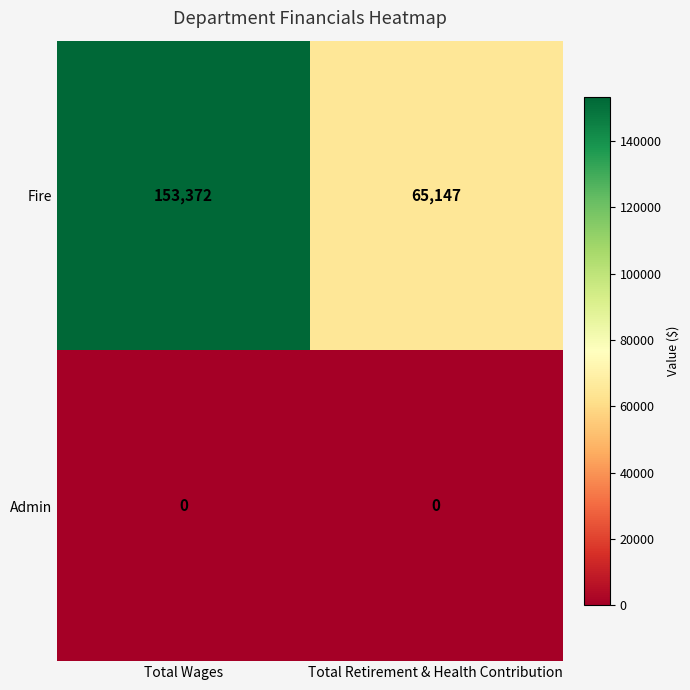

At which label does Fire reach its peak?

Total Wages